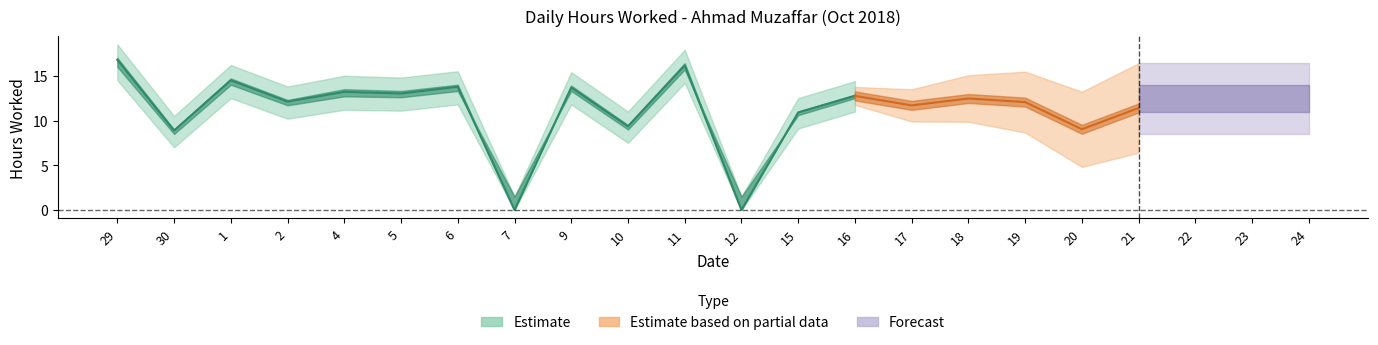

True or false: Low_lower and Low_upper cross at least once.

False